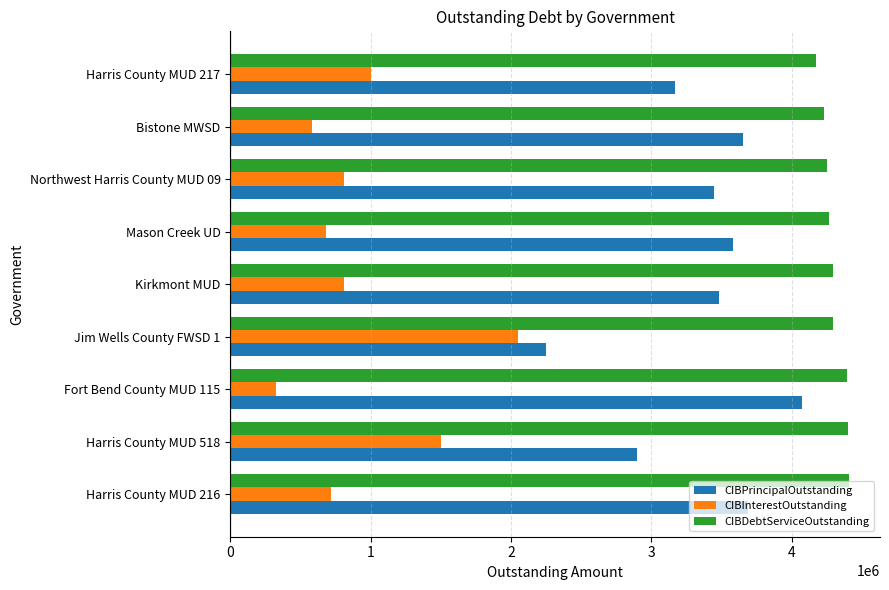

What value does the CIBDebtServiceOutstanding series have at Bistone MWSD?

4230359.0